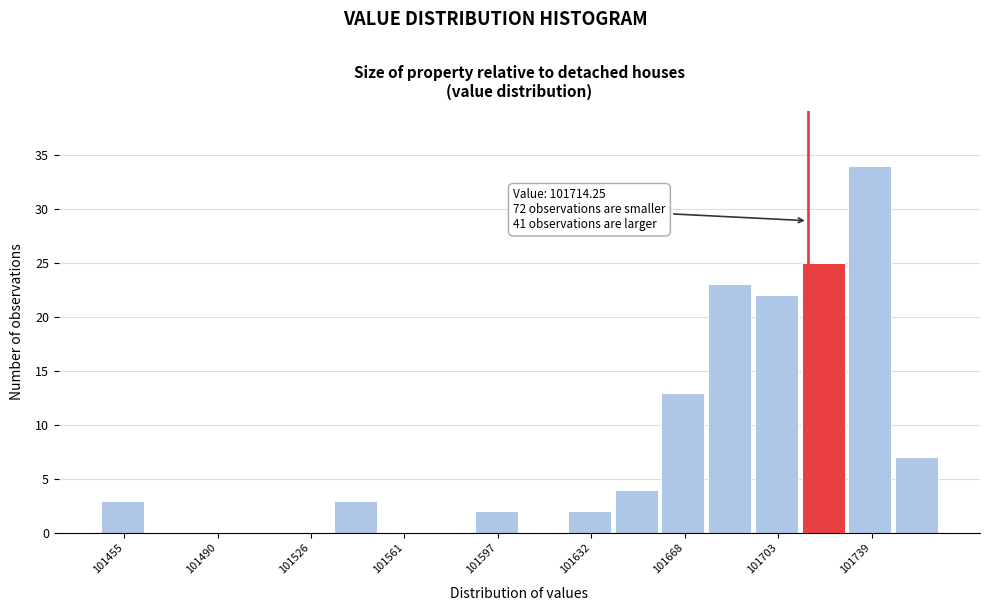

Around what value on the x-axis is the tallest bar? Give the approximate position of its centre, as read against the axis.

101740